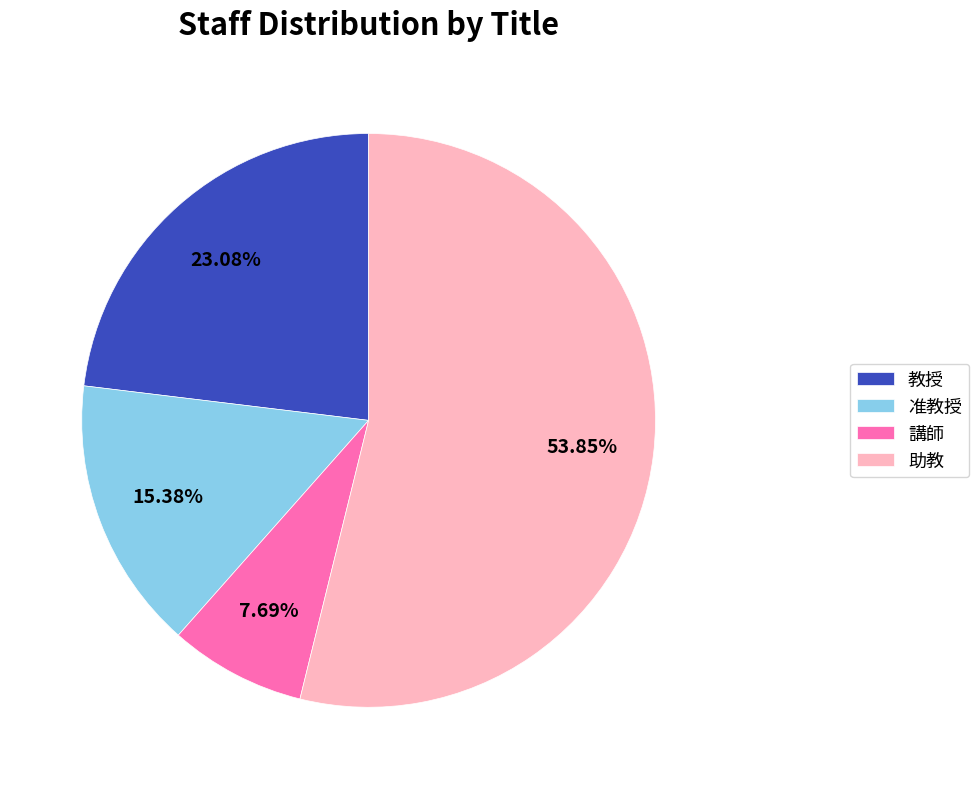

The 准教授 slice represents 15% of the pie. True or false?

True